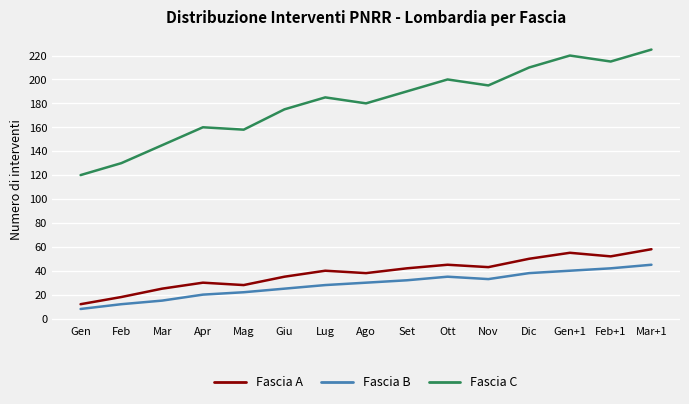

Reading right to left, list all the values displayed in this chart.

Fascia A: 58	52	55	50	43	45	42	38	40	35	28	30	25	18	12
Fascia B: 45	42	40	38	33	35	32	30	28	25	22	20	15	12	8
Fascia C: 225	215	220	210	195	200	190	180	185	175	158	160	145	130	120